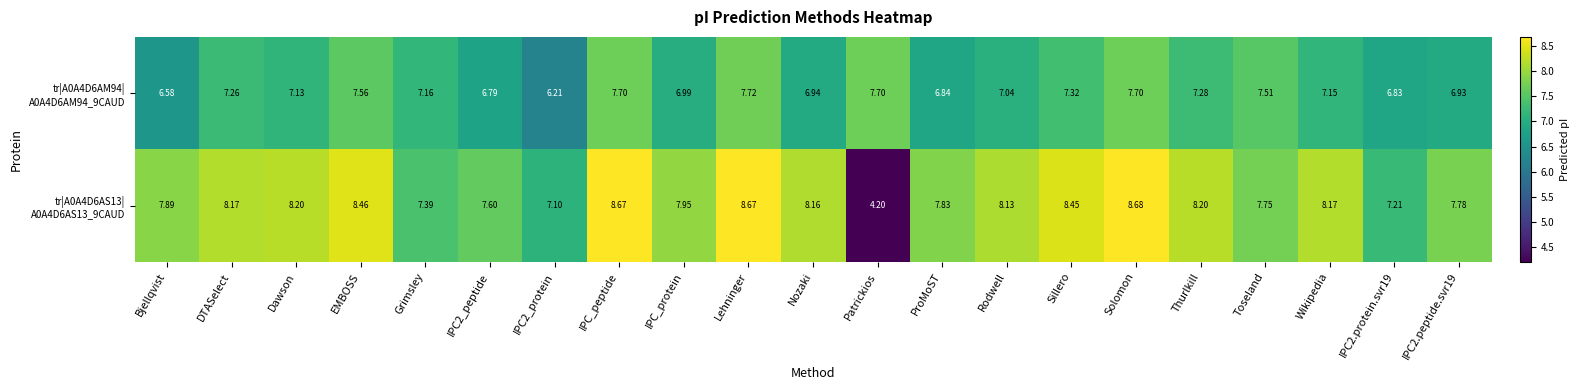

Which category has the lowest value across all series?

Patrickios